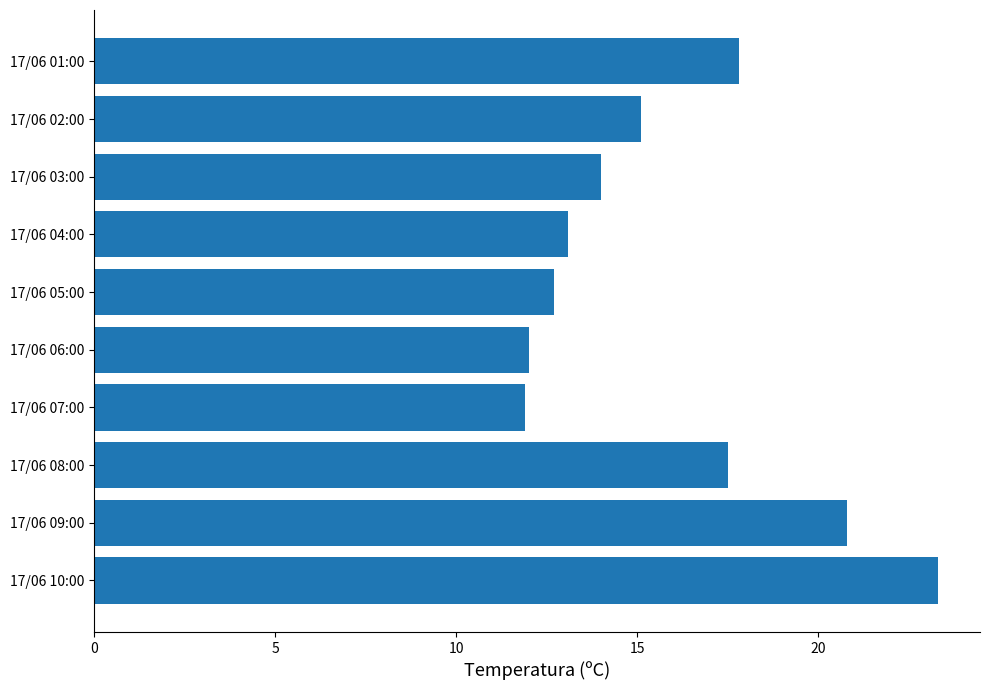

How many bars are there in total?

10